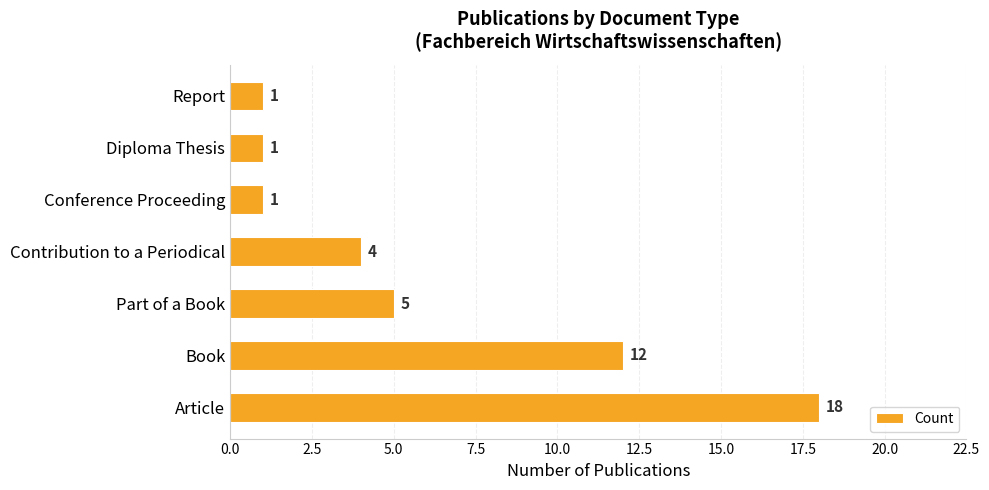

The chart shows a value of 4 at Contribution to a Periodical. True or false?

True